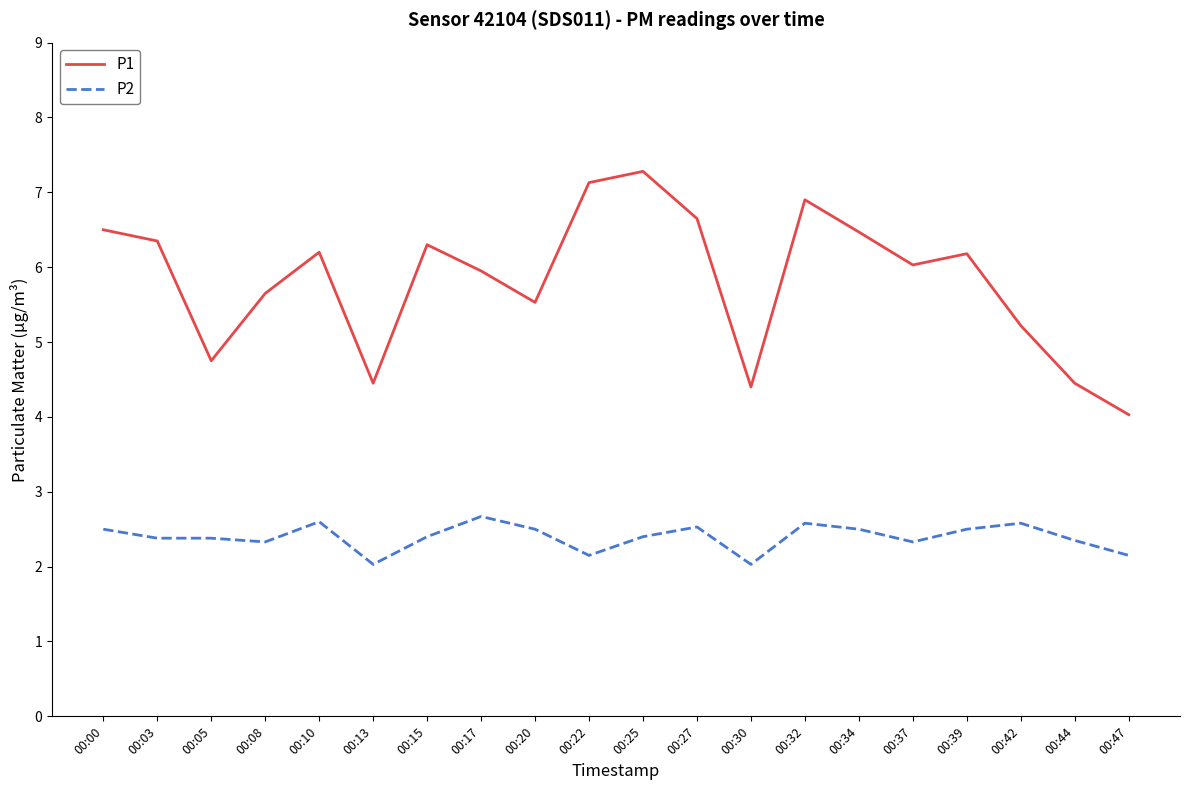

True or false: P2 and P1 cross at least once.

False